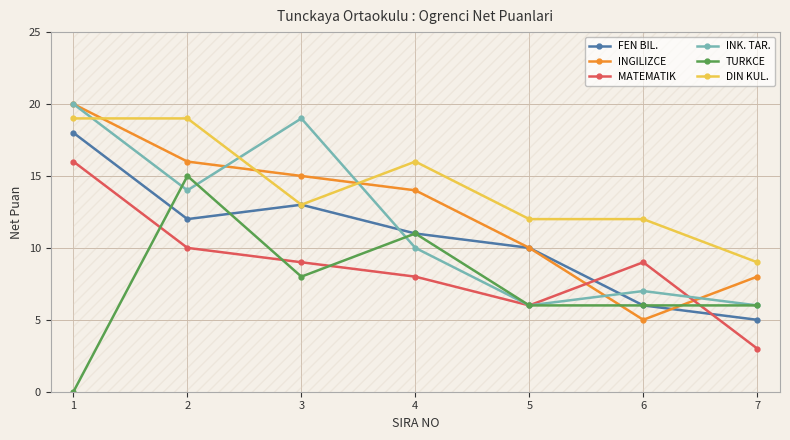

What is the difference between the TURKCE values at 6 and 3?

2